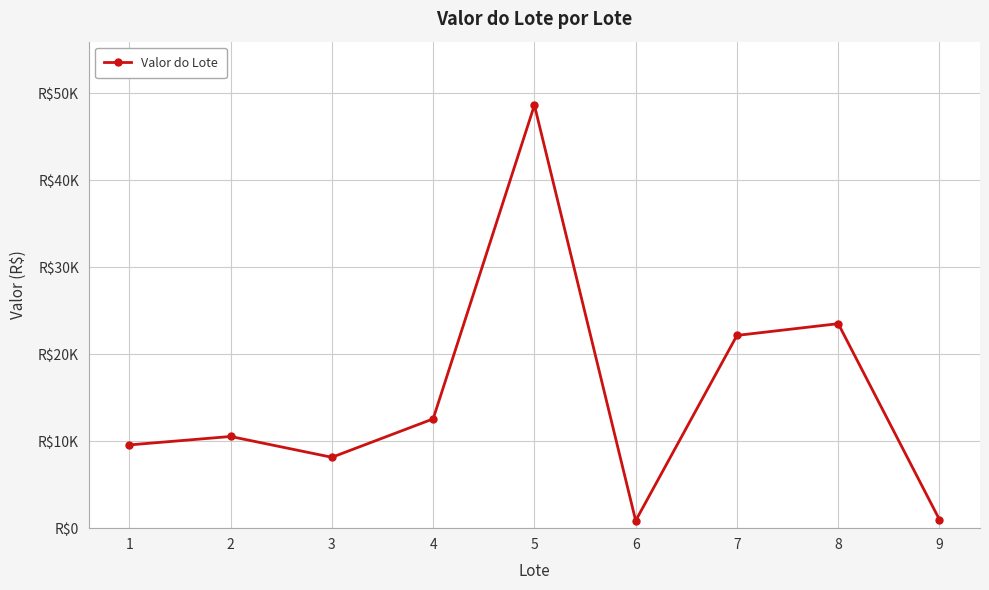

What is the difference between the maximum and second lowest values?

47681.0